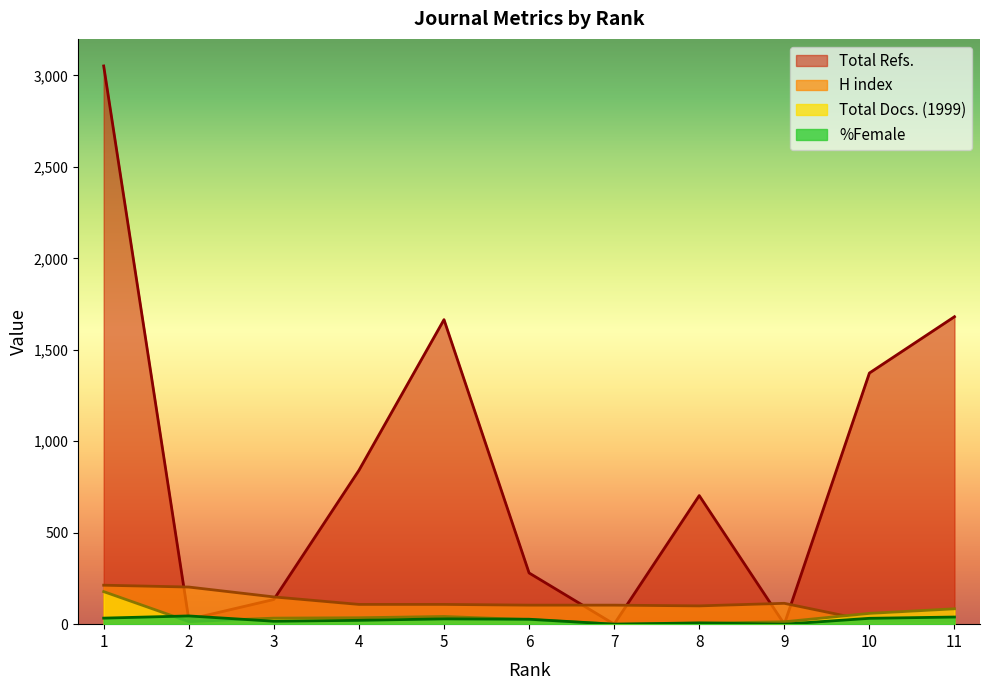

What is the value of the %Female point at the 10th from the left?

32